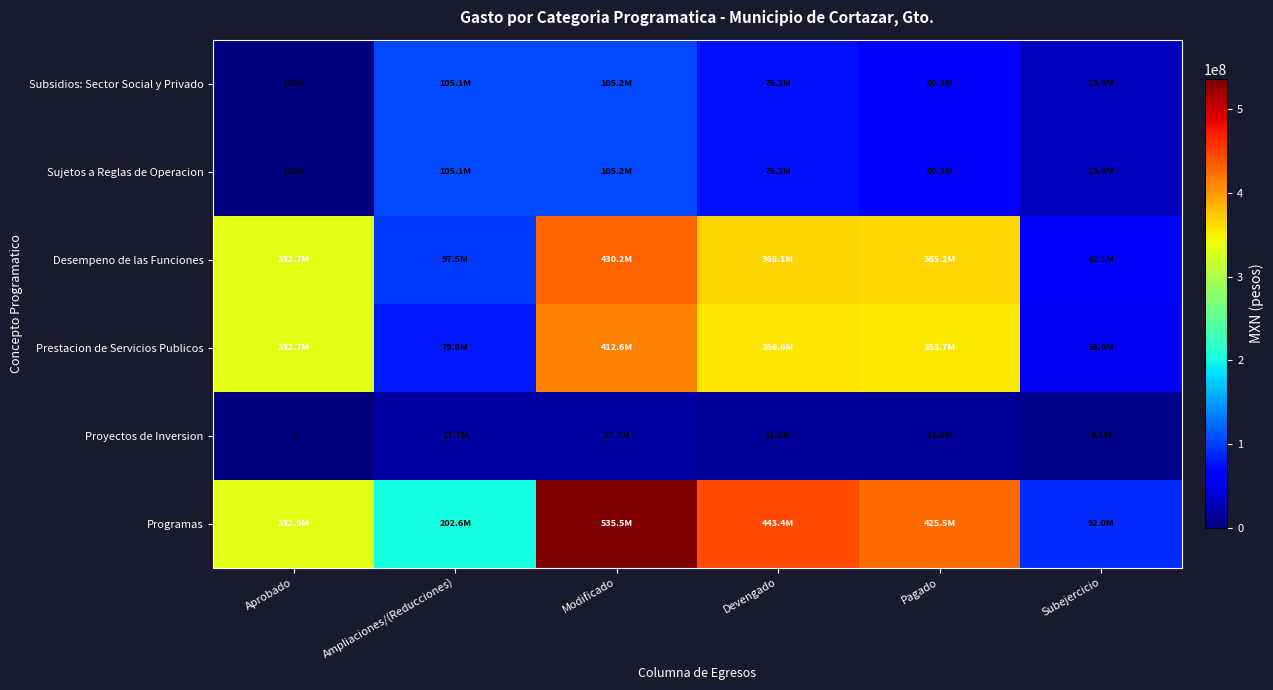

Which category has the highest value in the Proyectos de Inversion series?

Ampliaciones/(Reducciones)